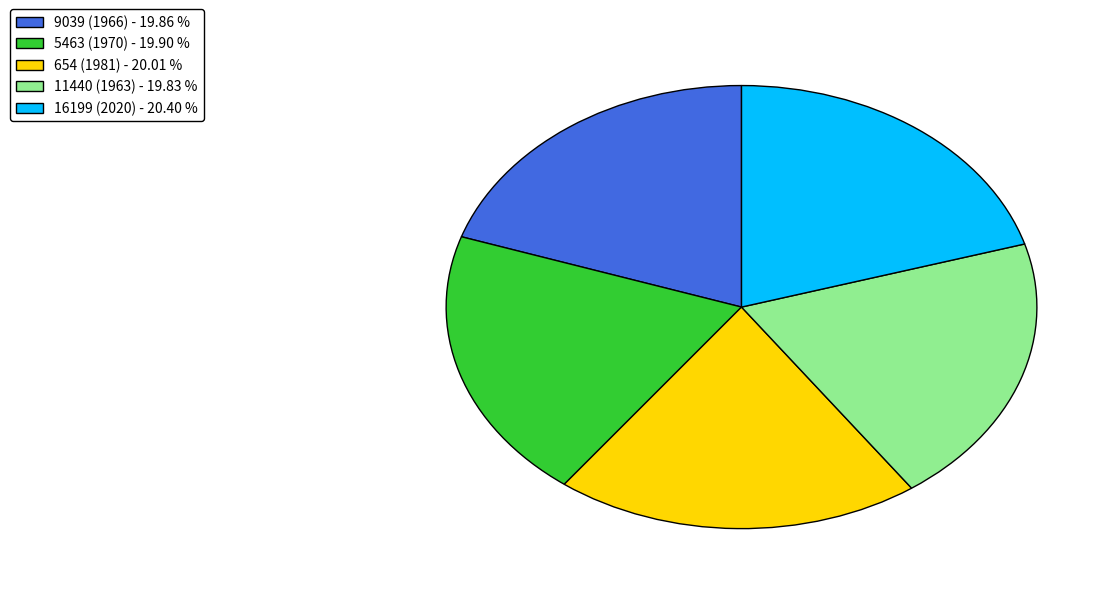

What is the ratio of the value at 5463 (1970) - 19.90 % to the value at 654 (1981) - 20.01 %?

1.0